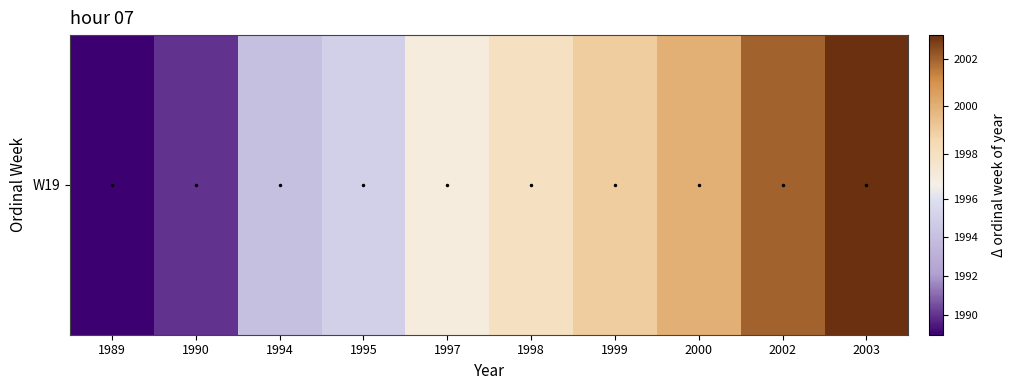

What is the change in value from 1999 to 2003?

+4